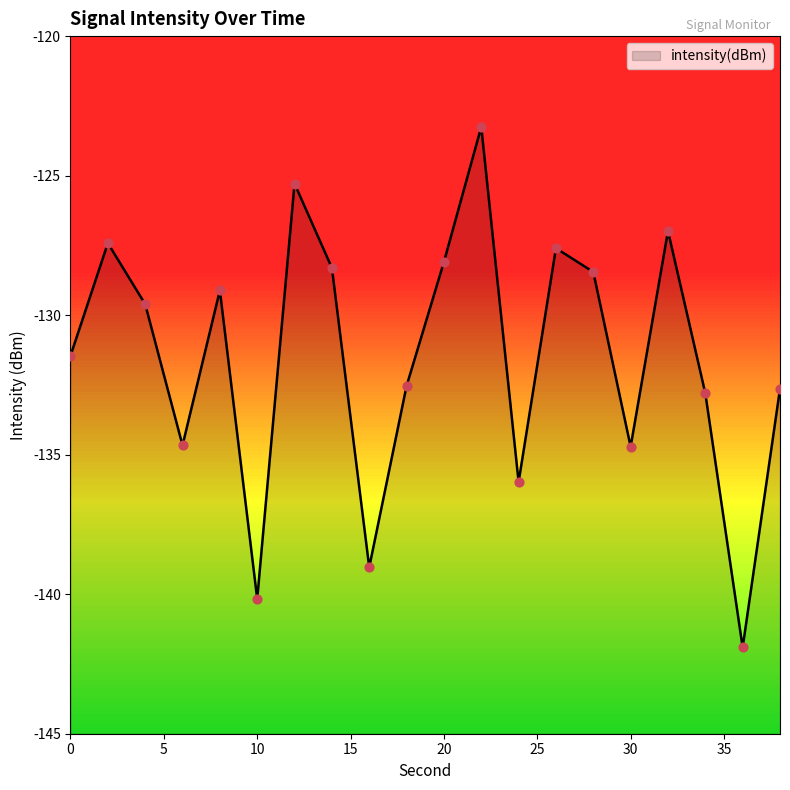

What is the change in value from 12 to 32?

-1.7